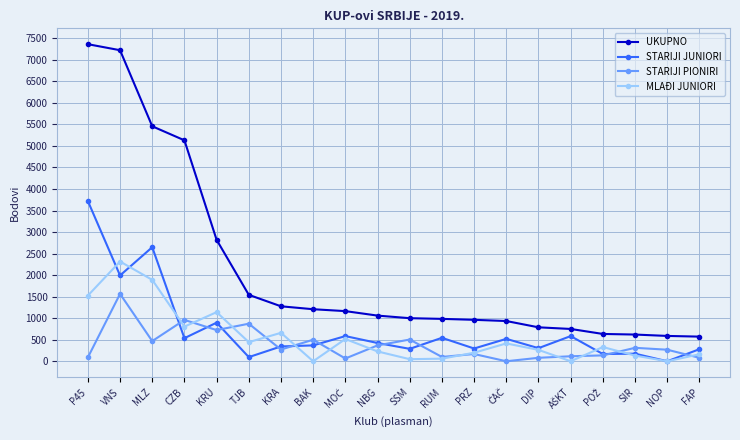

List the series in order of their peak value, lowest first.

STARIJI PIONIRI, MLAĐI JUNIORI, STARIJI JUNIORI, UKUPNO